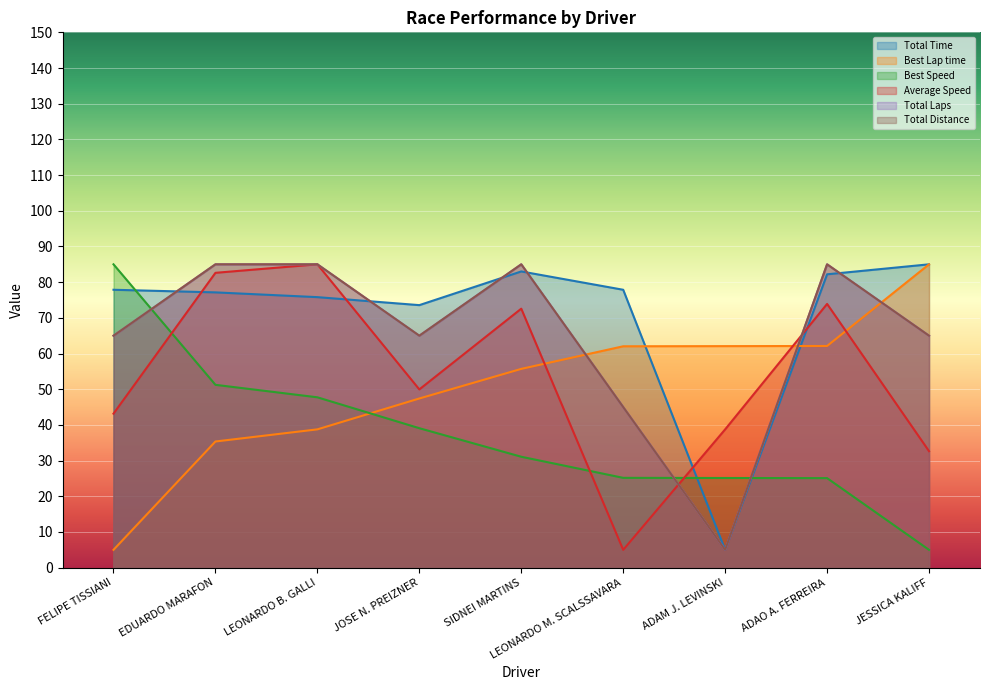

What is the value of the Best Speed point at the 9th from the left?

5.0